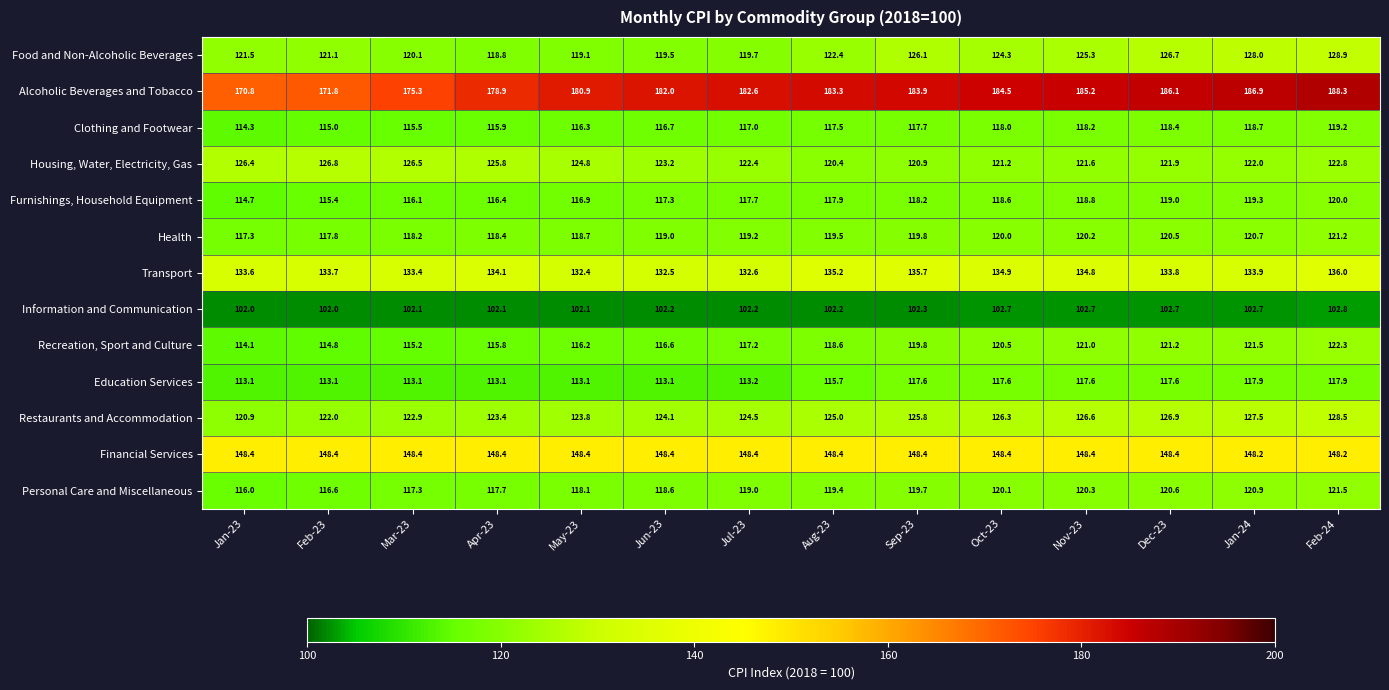

What value does the Food and Non-Alcoholic Beverages series have at Apr-23?

118.8